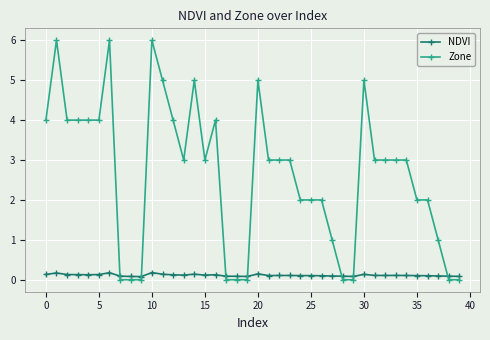

What are all the series names shown in the legend?

NDVI, Zone